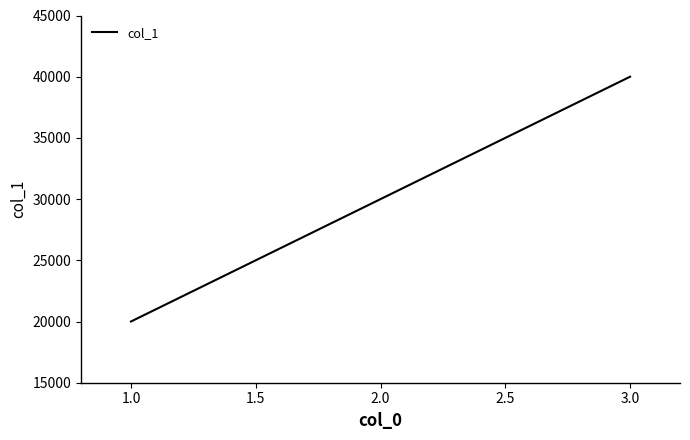

Reading left to right, extract all data points from this chart.

20000	30000	40000